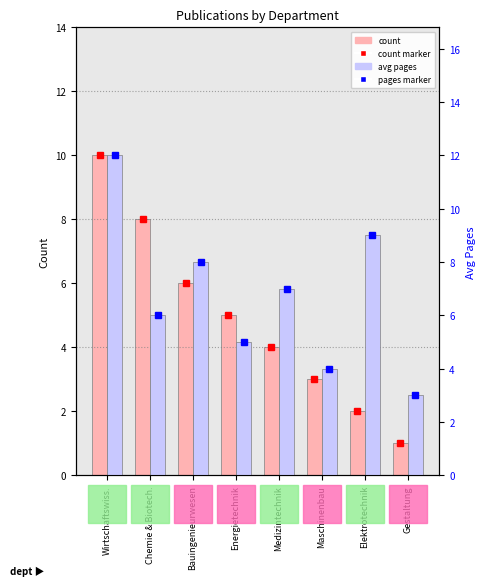

Which has a higher value, Medizintechnik or Gestaltung?

Medizintechnik